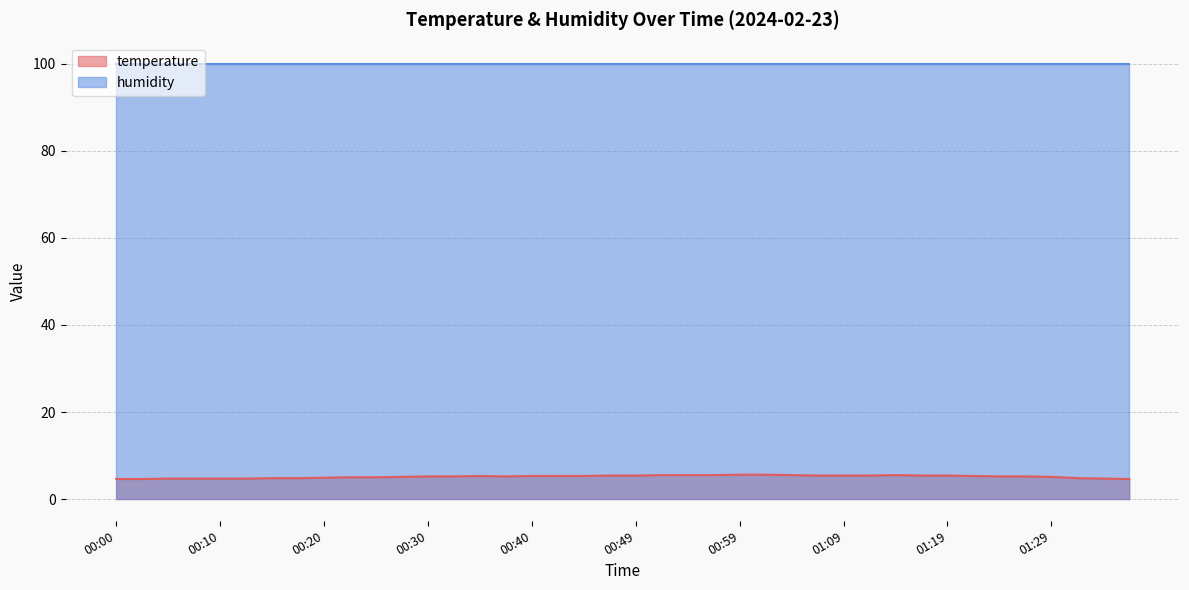

What is the value of the 20th point from the left?

5.4